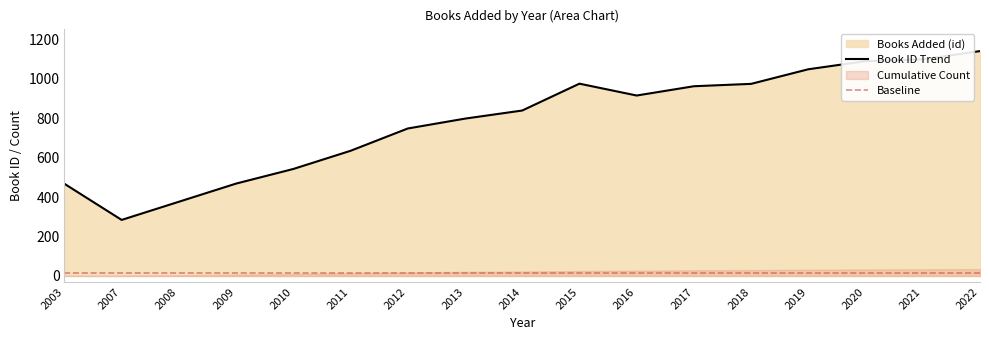

What is the minimum value shown in the chart?

284